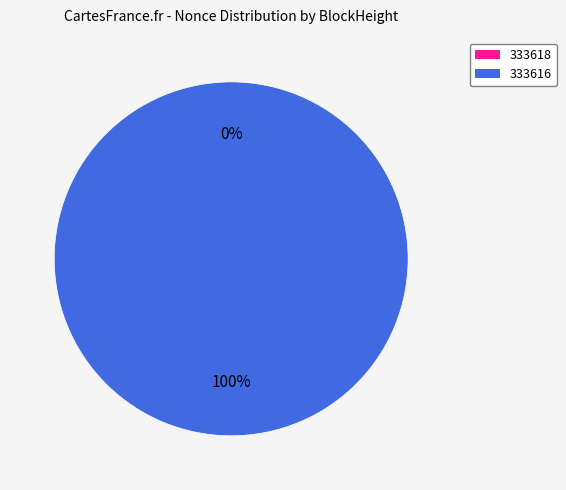

True or false: 333616 accounts for 90% of the total.

False